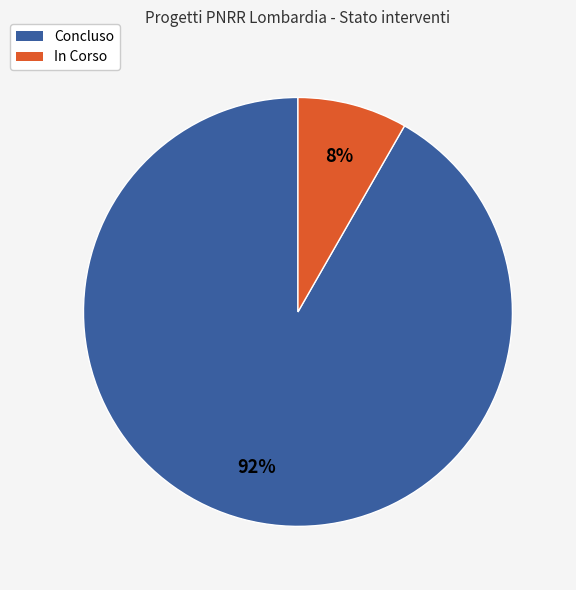

Which slice represents more than half of the pie?

Concluso